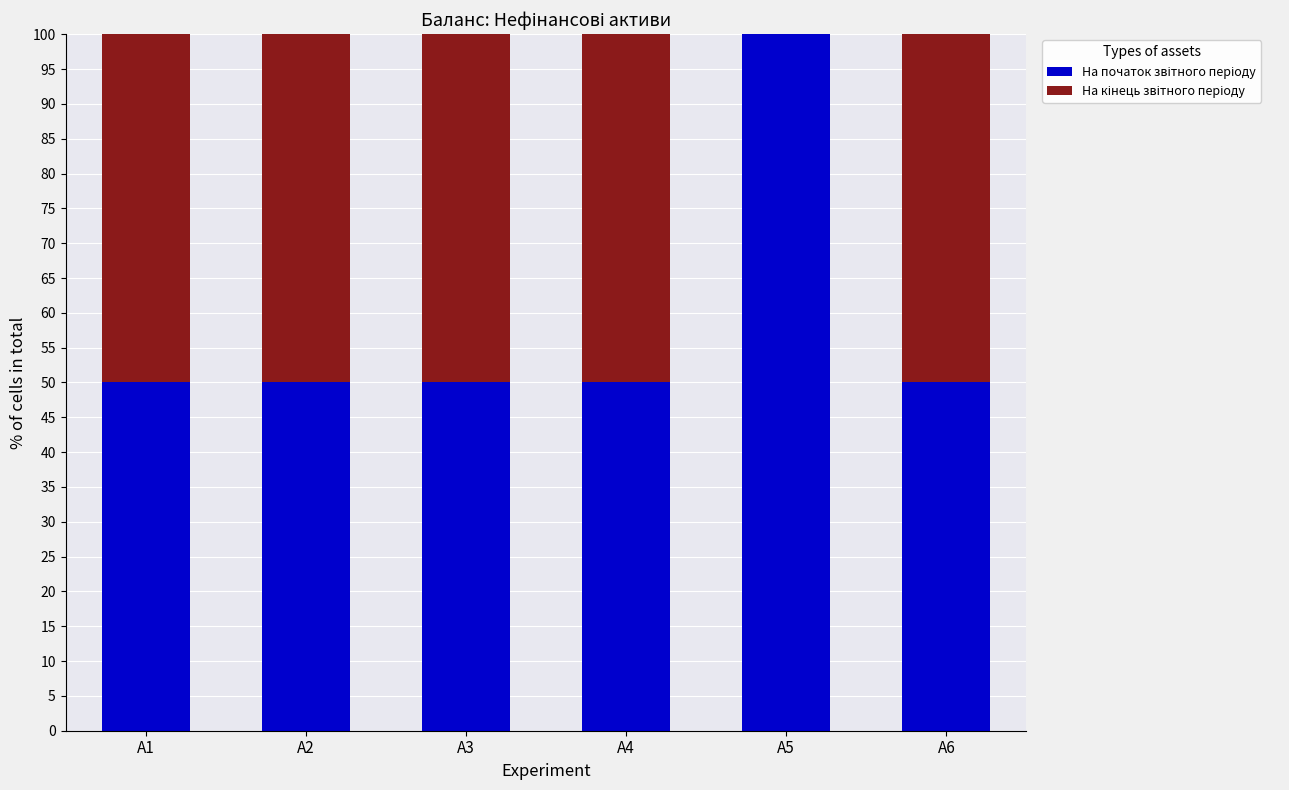

What is the total value across all series at A1?

100.0